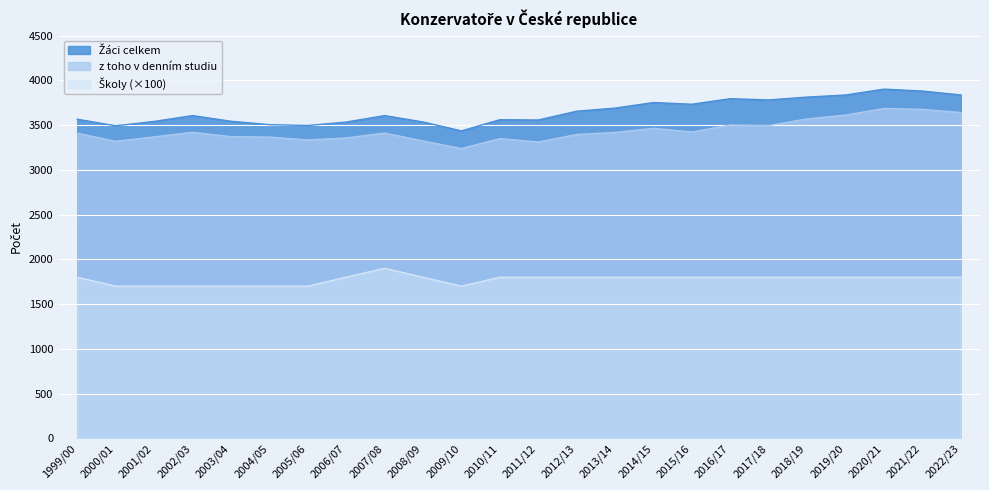

How many values in the z toho v denním studiu series are below 3411?

12